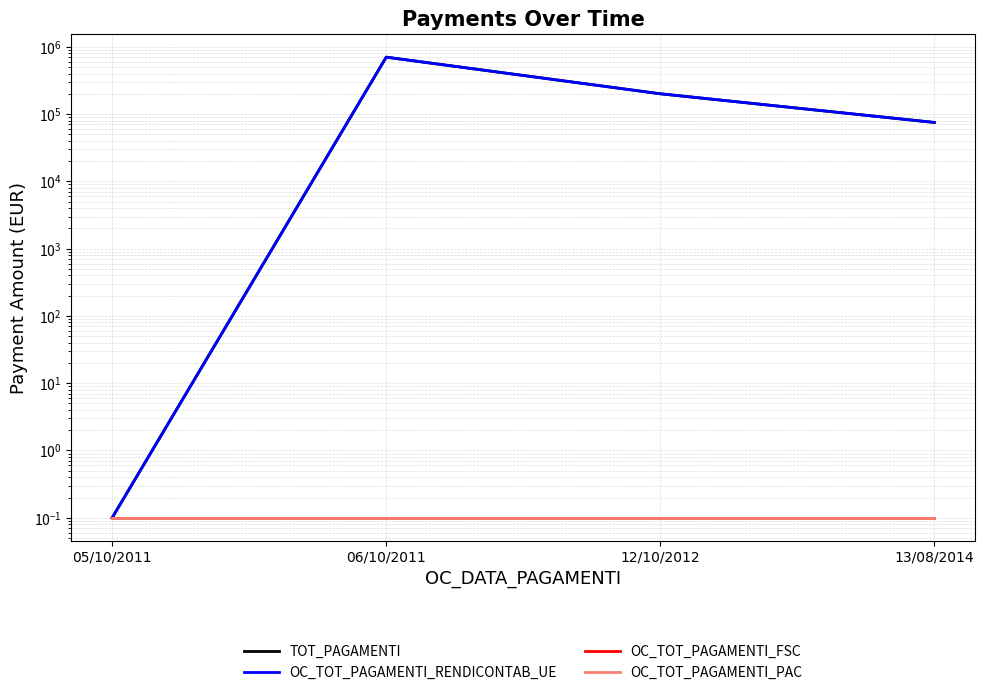

Which series changed the most between 05/10/2011 and 12/10/2012?

TOT_PAGAMENTI